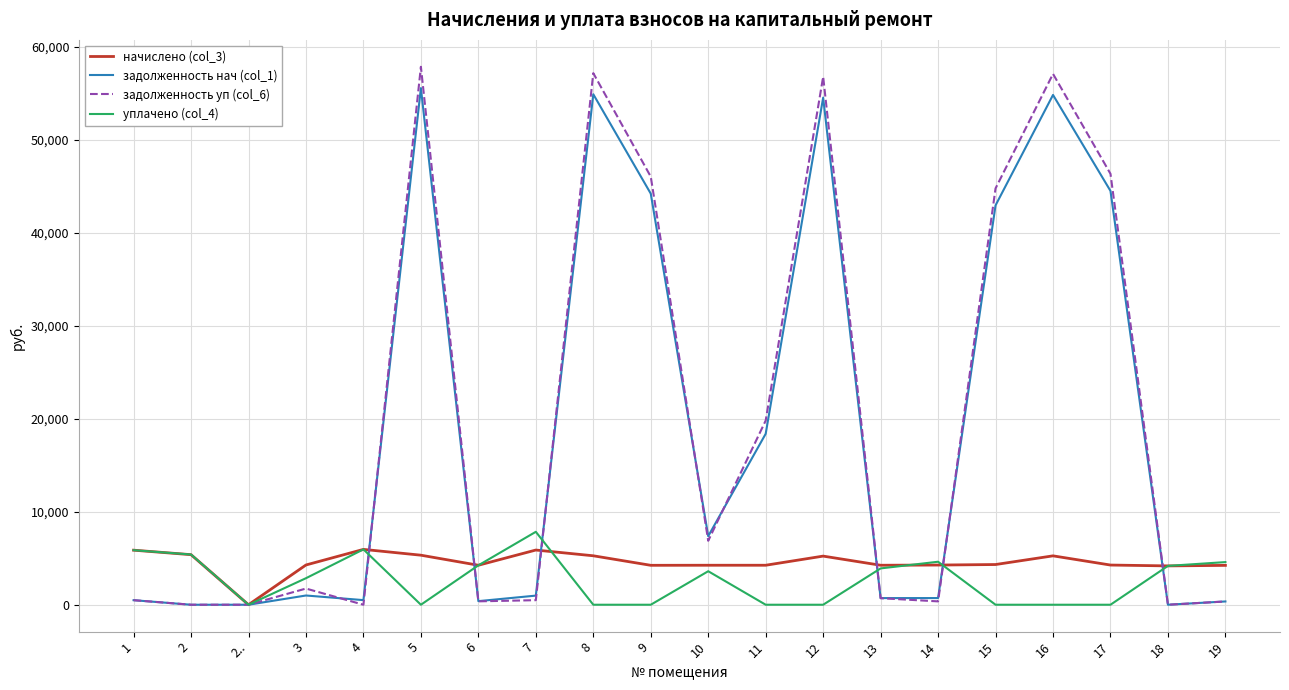

Is the value of задолженность нач (col_1) at 4 greater than the value of уплачено (col_4) at 3?

No